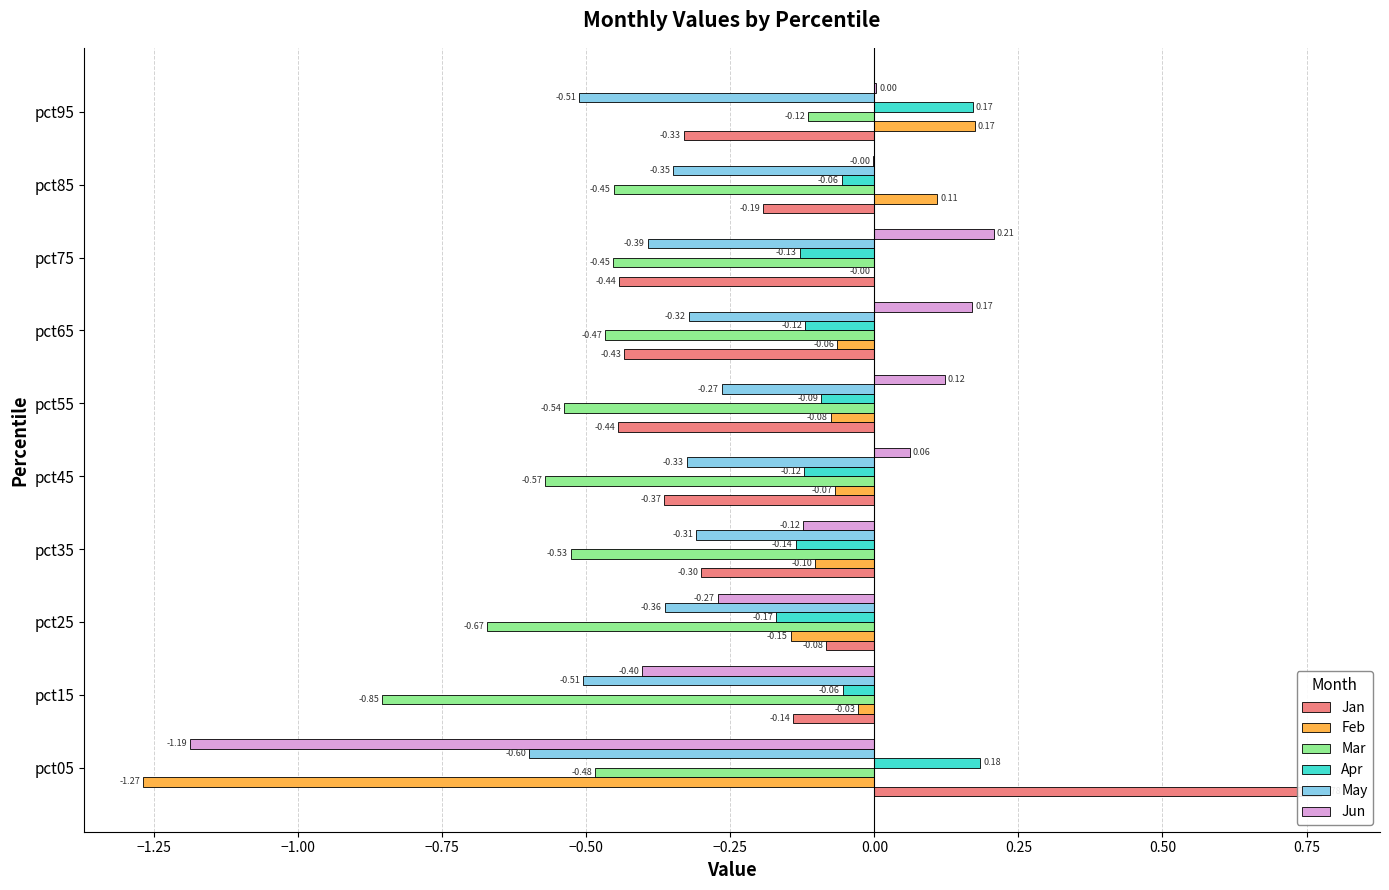

How many categories are shown in the chart?

10